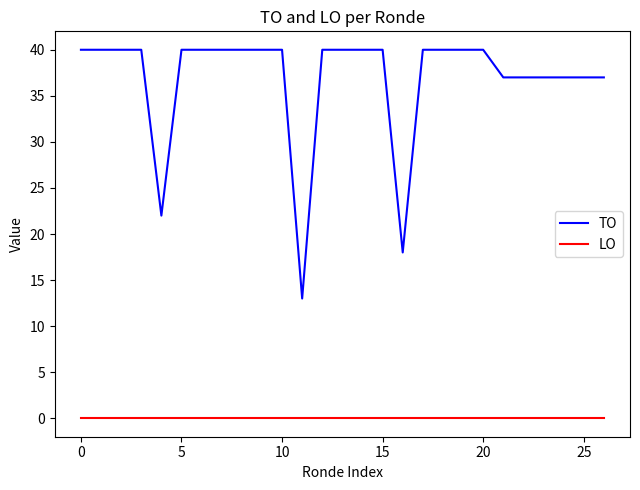

How many series are shown in this chart?

2